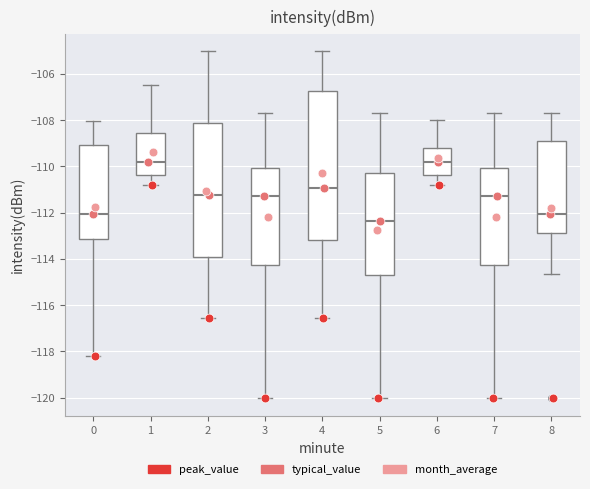

Where does the median line of the box at x = 6 sit on the y-axis? The values are not printed on the chart, so give them approximately, as read against the axis.

-109.8